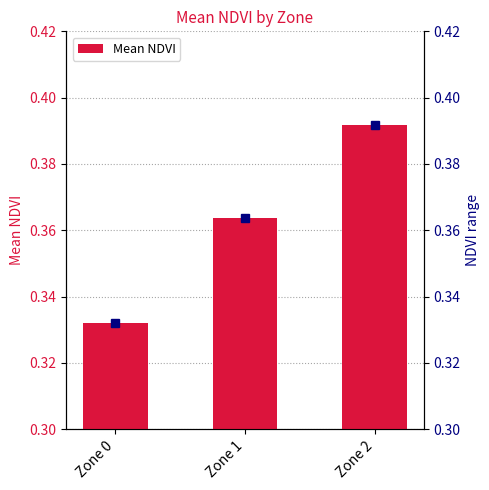

At which category does the chart reach its peak across all series?

Zone 2